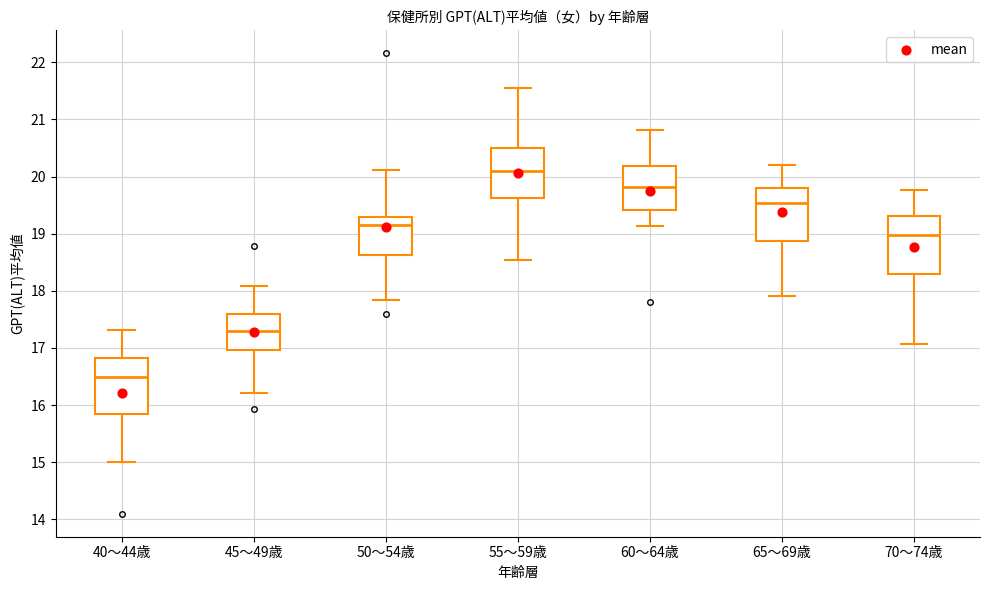

Reading left to right, transcribe this box plot: for each box, give where its median line is, the range the box spans, and where its two whiskers end, as read against the y-axis. The values are not printed on the chart, so give them approximately, as read against the axis.

40～44歳: median 16.5, box 15.8 to 16.8, whiskers 15.0 to 17.3
45～49歳: median 17.3, box 17.0 to 17.6, whiskers 16.2 to 18.1
50～54歳: median 19.2, box 18.6 to 19.3, whiskers 17.8 to 20.1
55～59歳: median 20.1, box 19.6 to 20.5, whiskers 18.5 to 21.5
60～64歳: median 19.8, box 19.4 to 20.2, whiskers 19.1 to 20.8
65～69歳: median 19.5, box 18.9 to 19.8, whiskers 17.9 to 20.2
70～74歳: median 19.0, box 18.3 to 19.3, whiskers 17.1 to 19.8